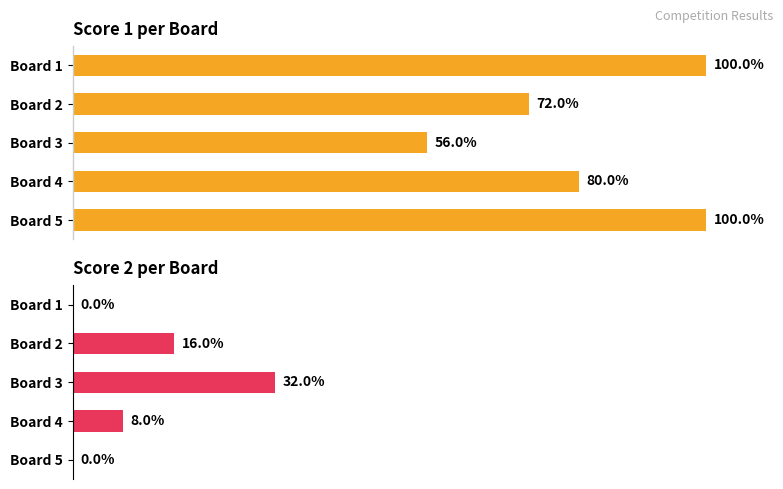

True or false: Score 1 has a value of 5 at Board 2.

False